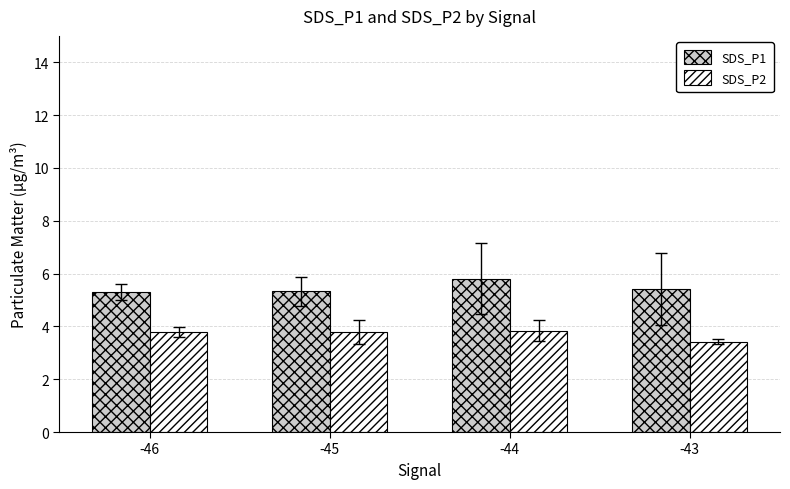

What is the spread (max minus min) of values at -44?

2.0